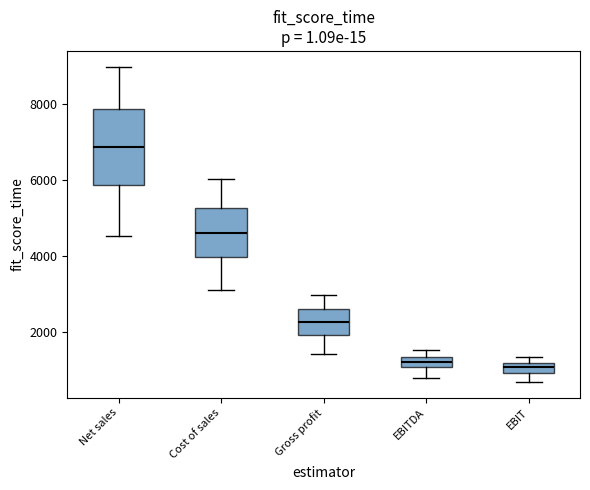

Where does the upper whisker of the box for Cost of sales end on the y-axis? The values are not printed on the chart, so give them approximately, as read against the axis.

6000